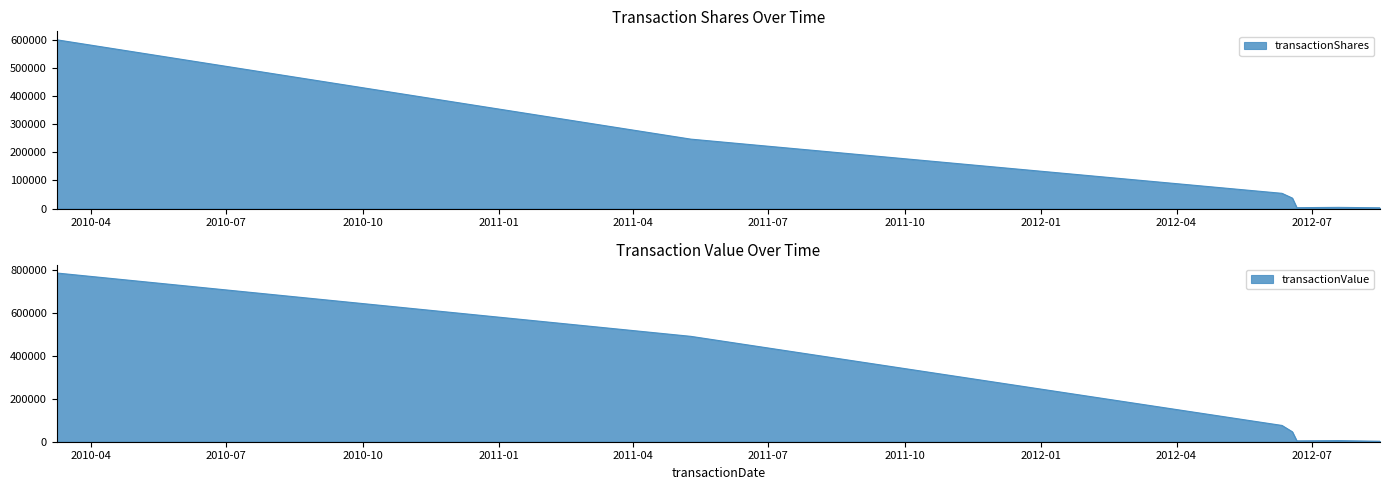

How many values in the transactionShares series are below 37028?

3